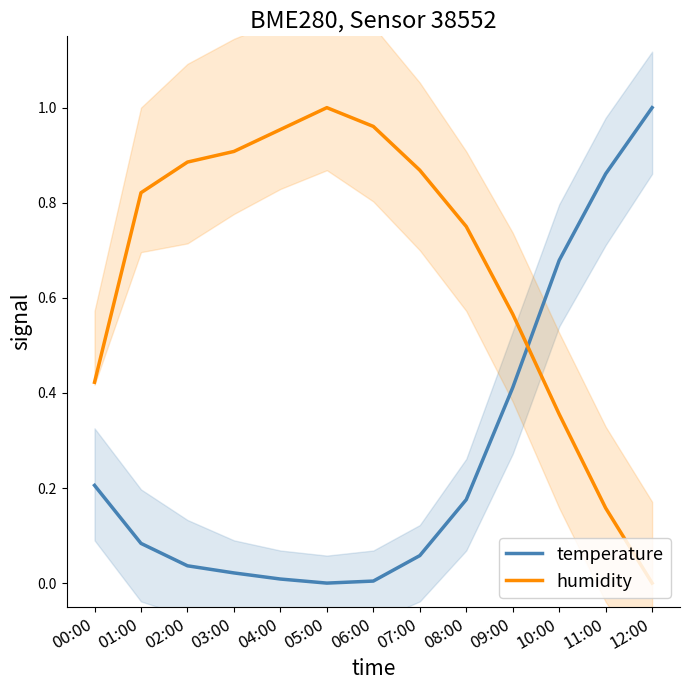

Reading left to right, extract all data points from this chart.

temperature: 00:00=0.2	01:00=0.1	02:00=0.0	03:00=0.0	04:00=0.0	05:00=0.0	06:00=0.0	07:00=0.1	08:00=0.2	09:00=0.4	10:00=0.7	11:00=0.9	12:00=1.0
humidity: 00:00=0.4	01:00=0.8	02:00=0.9	03:00=0.9	04:00=1.0	05:00=1.0	06:00=1.0	07:00=0.9	08:00=0.8	09:00=0.6	10:00=0.4	11:00=0.2	12:00=0.0